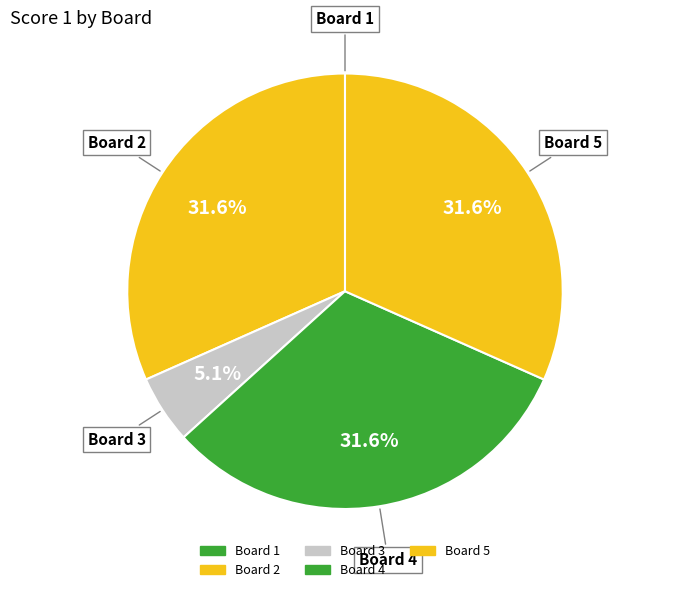

Which has a higher value, Board 5 or Board 3?

Board 5